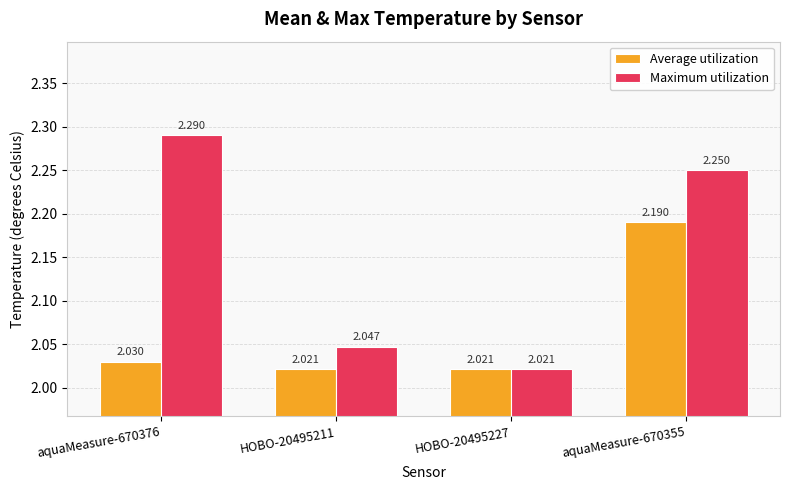

List the series in order of their overall mean, highest first.

Maximum utilization, Average utilization